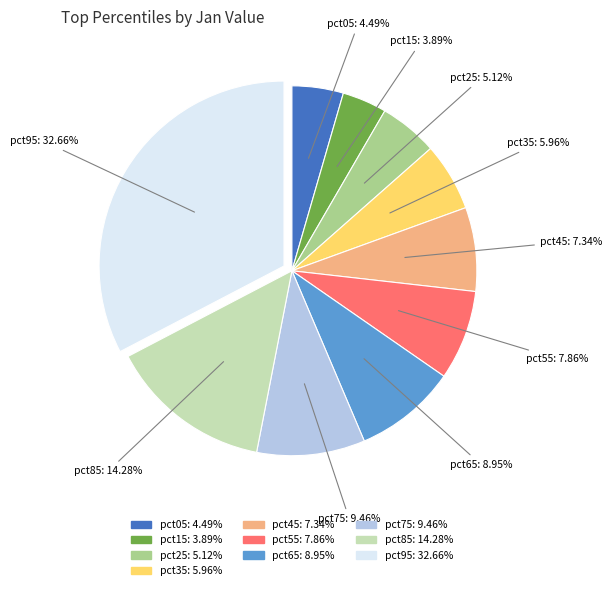

What percentage is the pct95 slice, to the nearest percent?

33%